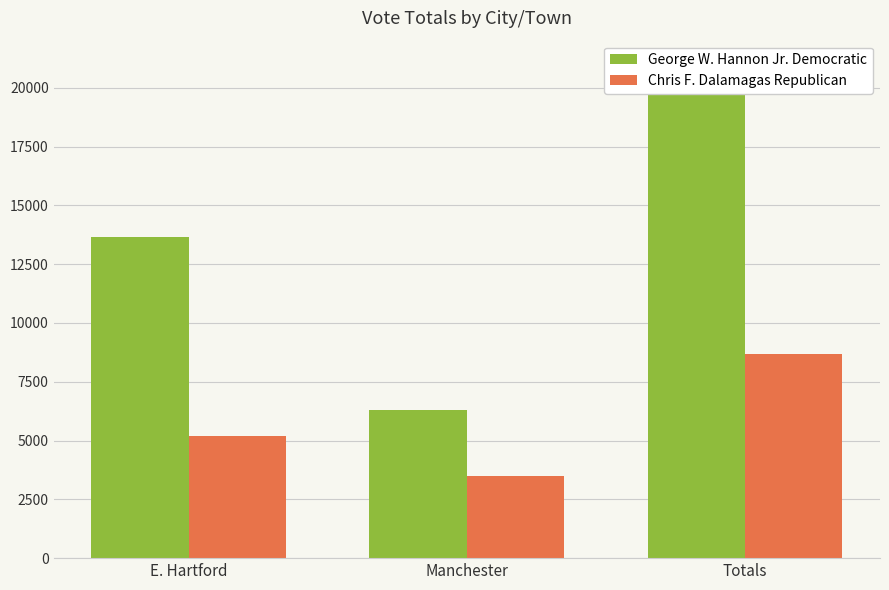

Count the George W. Hannon Jr. Democratic values in the range 6282 to 19939.

3